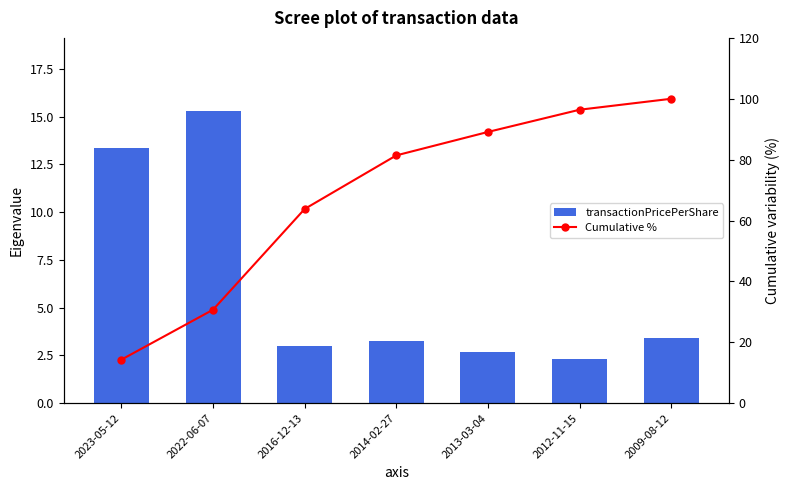

What is the difference between the transactionPricePerShare values at 2022-06-07 and 2009-08-12?

11.9